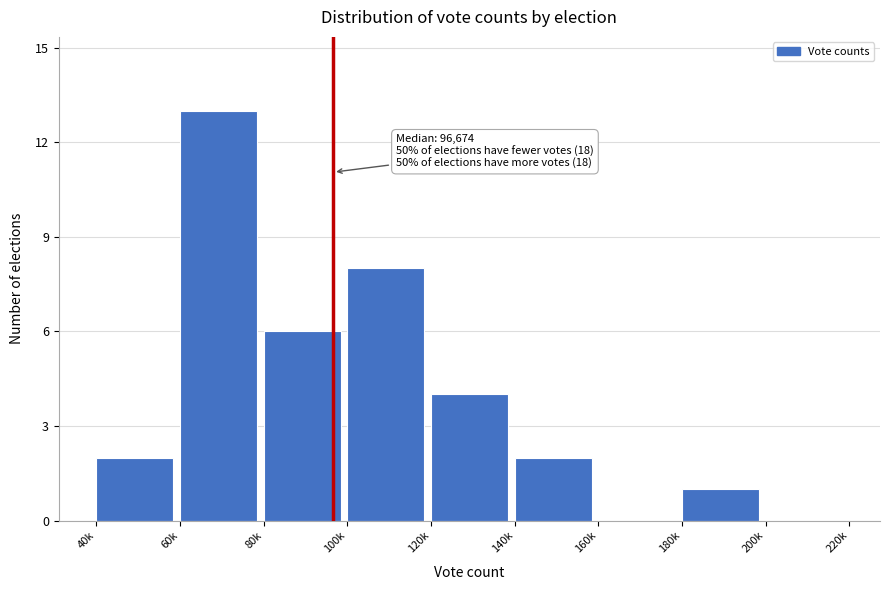

Reading left to right, list all the values displayed in this chart.

40k=2	60k=13	80k=6	100k=8	120k=4	140k=2	160k=0	180k=1	200k=0